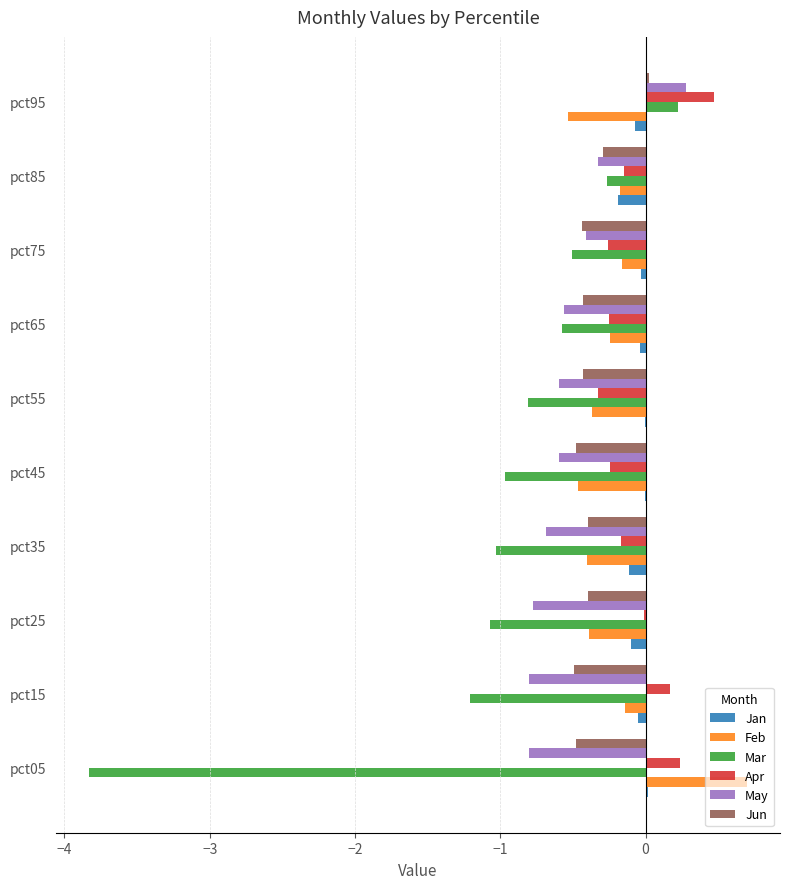

Between pct65 and pct95, which series saw the biggest shift?

May